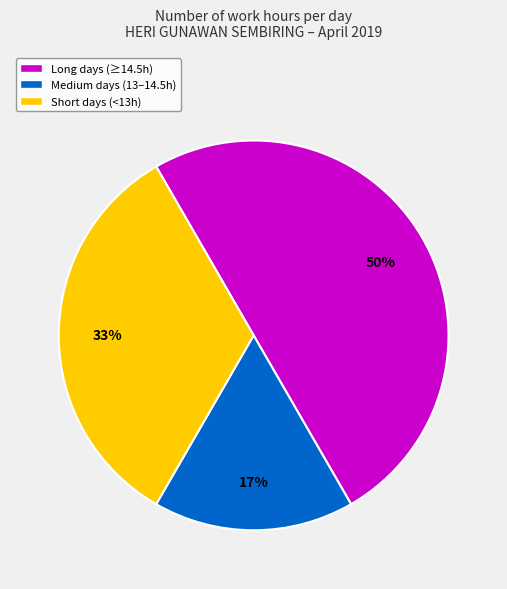

How many slices are in this pie chart?

3